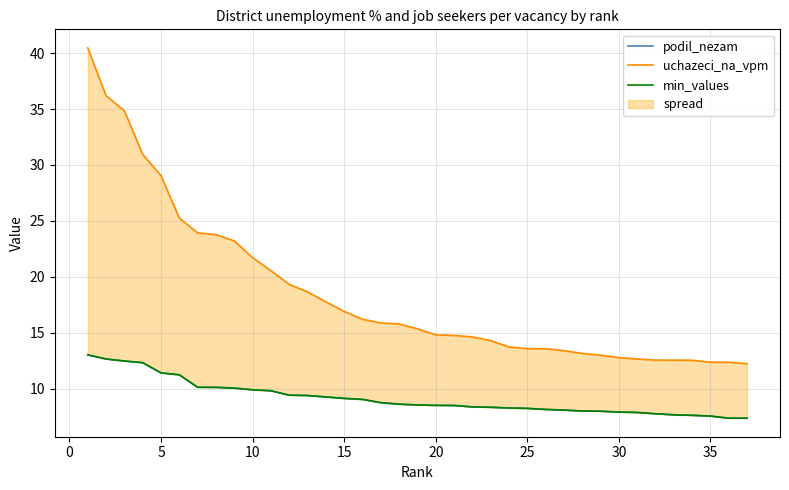

Is it true that podil_nezam equals 11.3 at 20?

False